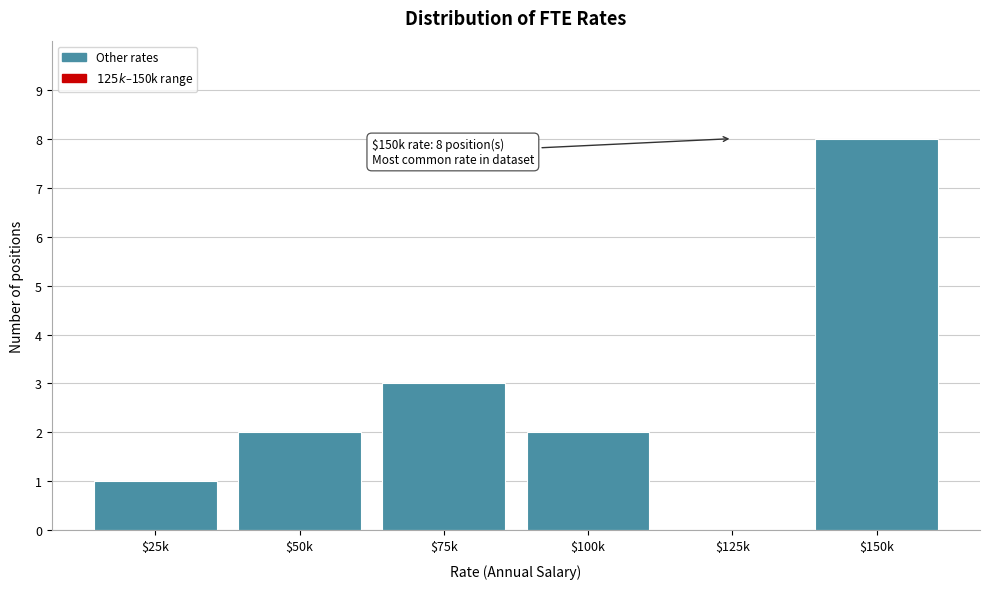

What is the maximum value shown in the chart?

8